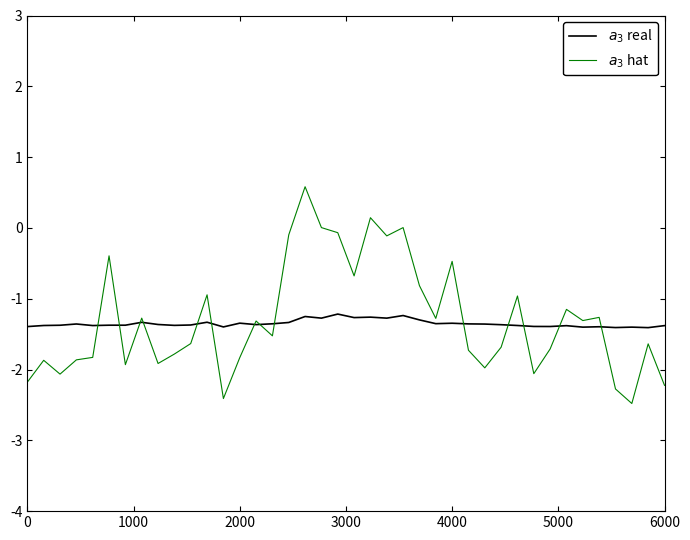

What is the greatest value displayed?

0.6